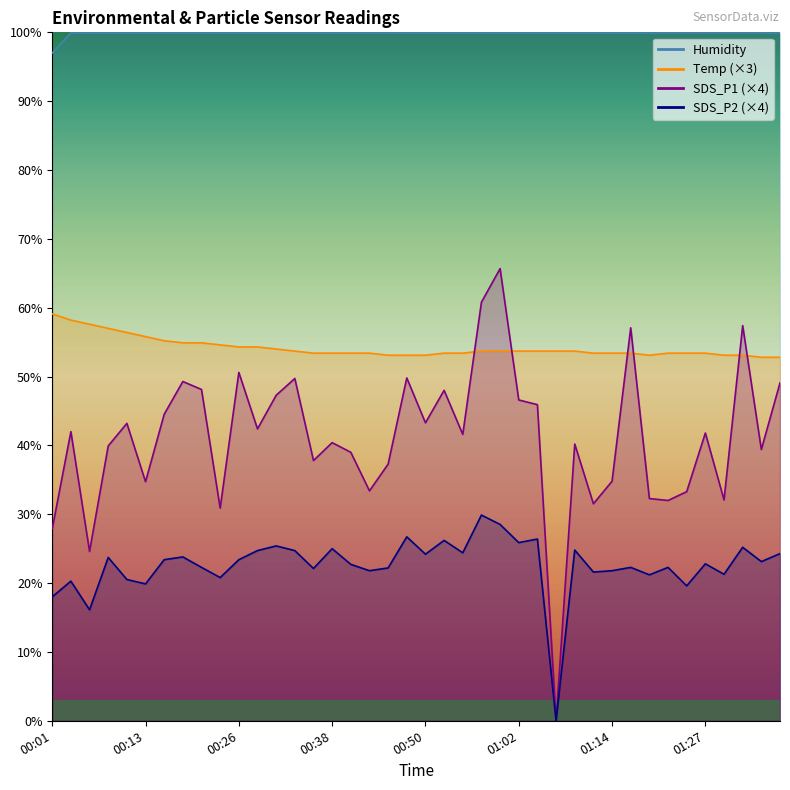

List the series in order of their peak value, lowest first.

SDS_P2, Temp, SDS_P1, Humidity